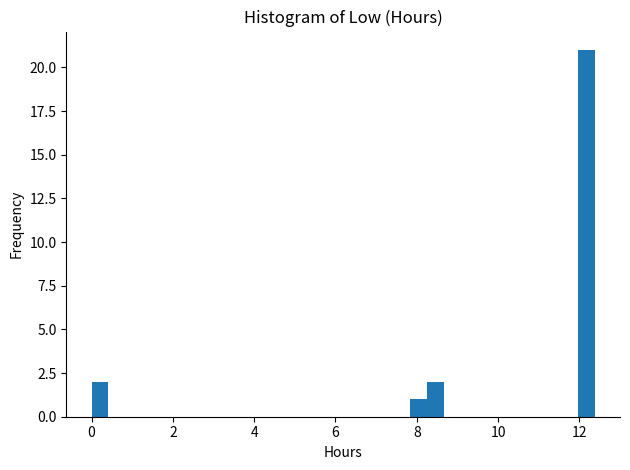

Read against the x-axis, roughly where is the centre of the tallest bar?

12.2